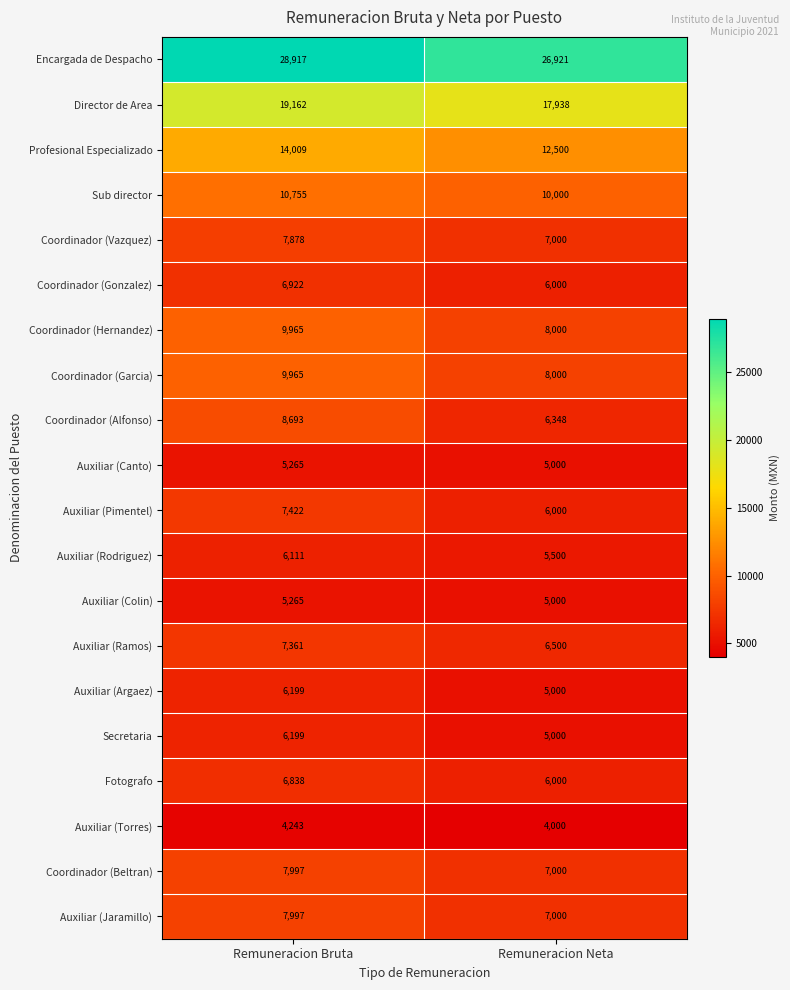

What is the average value of the Encargada de Despacho series?

27919